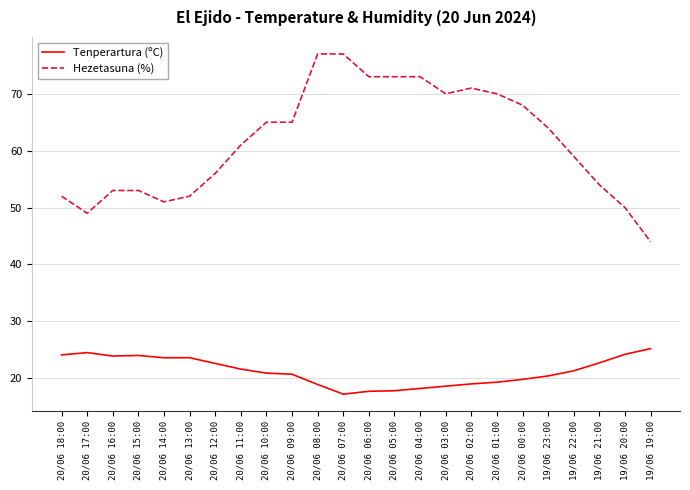

What is the difference between the Tenperartura (ºC) values at 20/06 18:00 and 20/06 10:00?

3.2